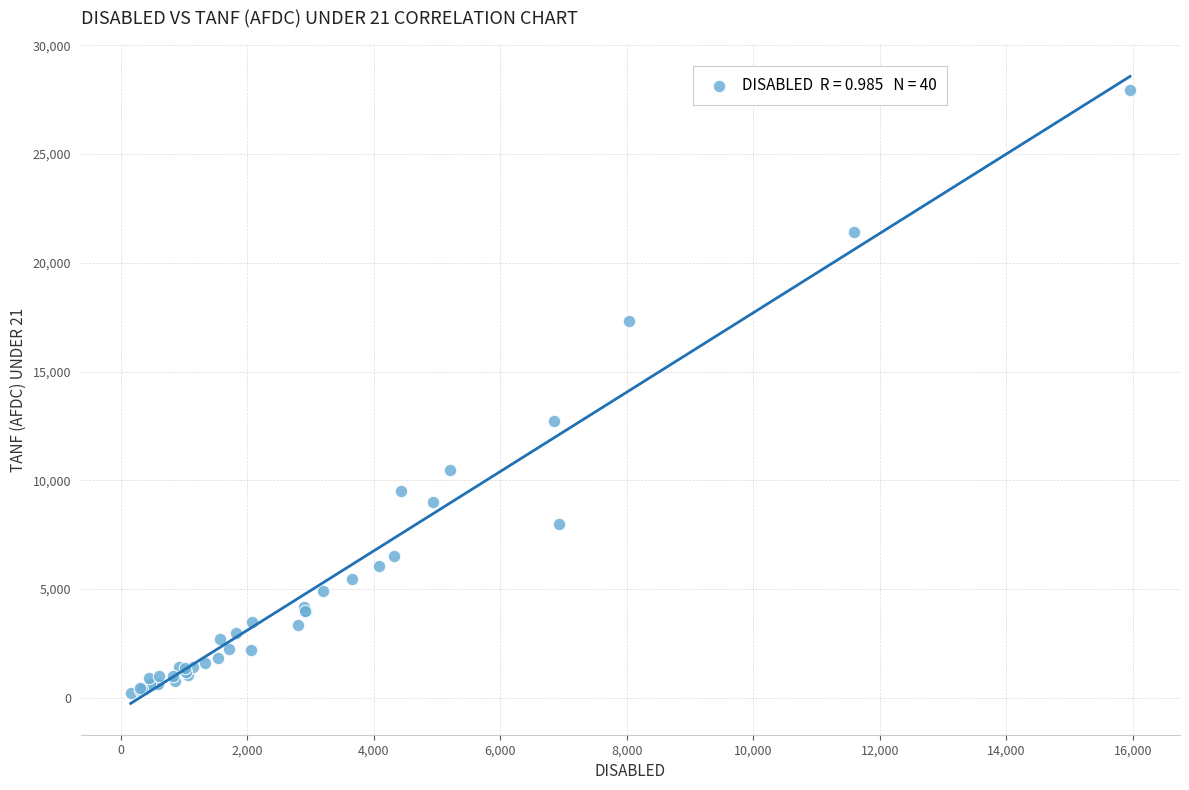

What Y value in the scatter plot is closest to 14091?

12728